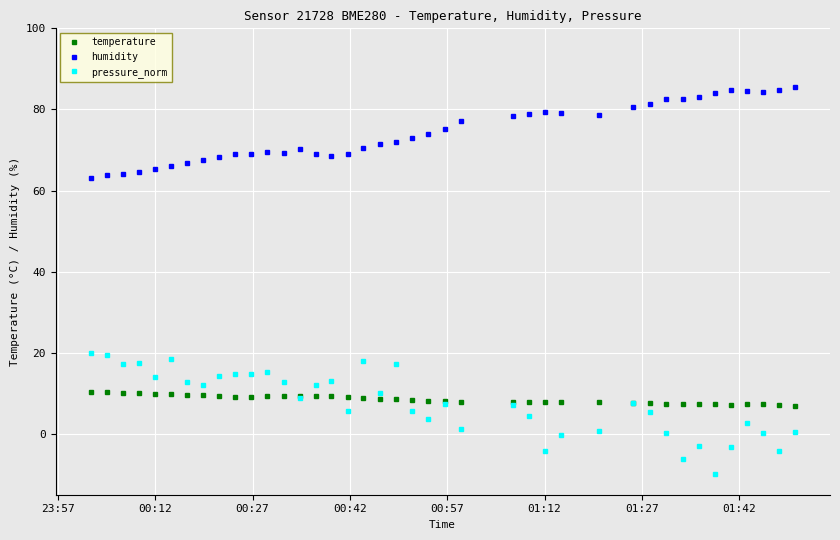

What is the maximum value shown in the chart?

85.5